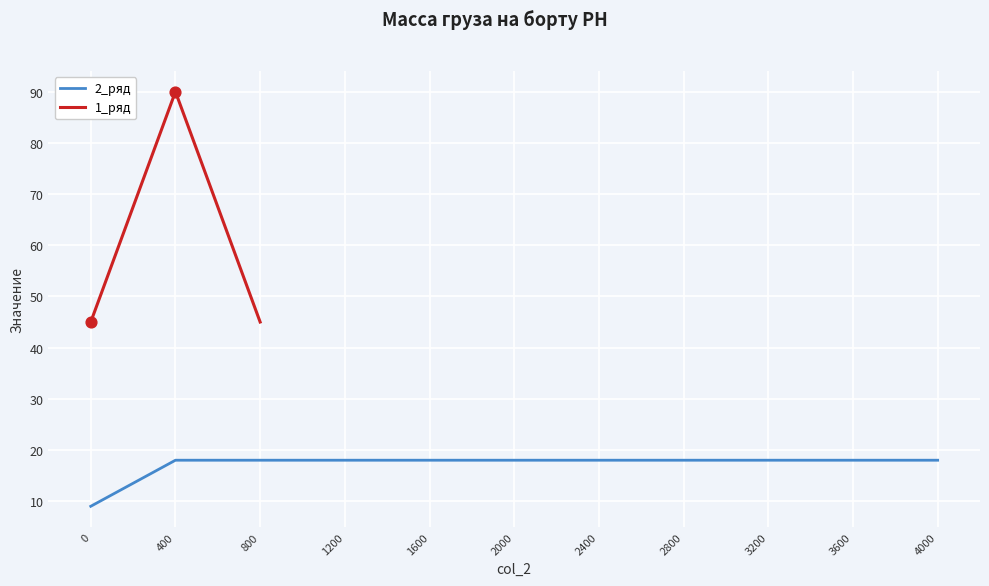

Between 400 and 800, which is larger?

400